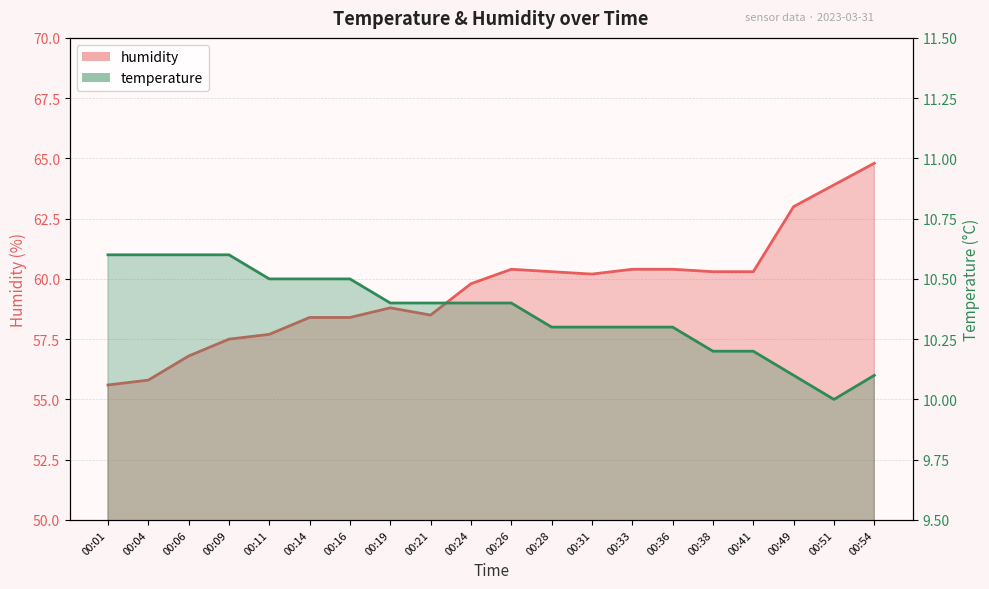

True or false: temperature has more than 0 points higher than both neighbors.

False